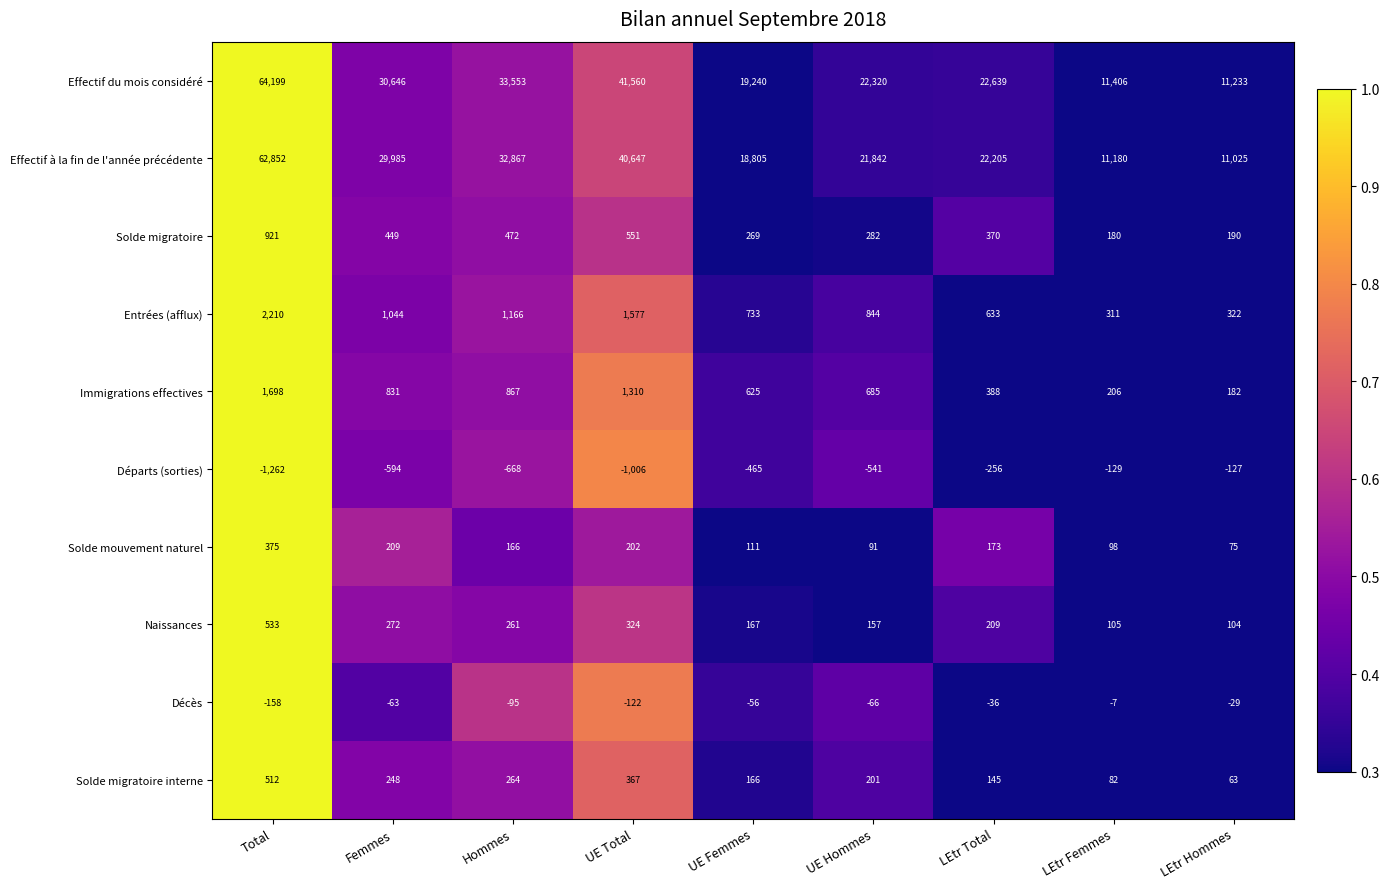

True or false: Effectif du mois considéré has a value of 31857 at LEtr Total.

False